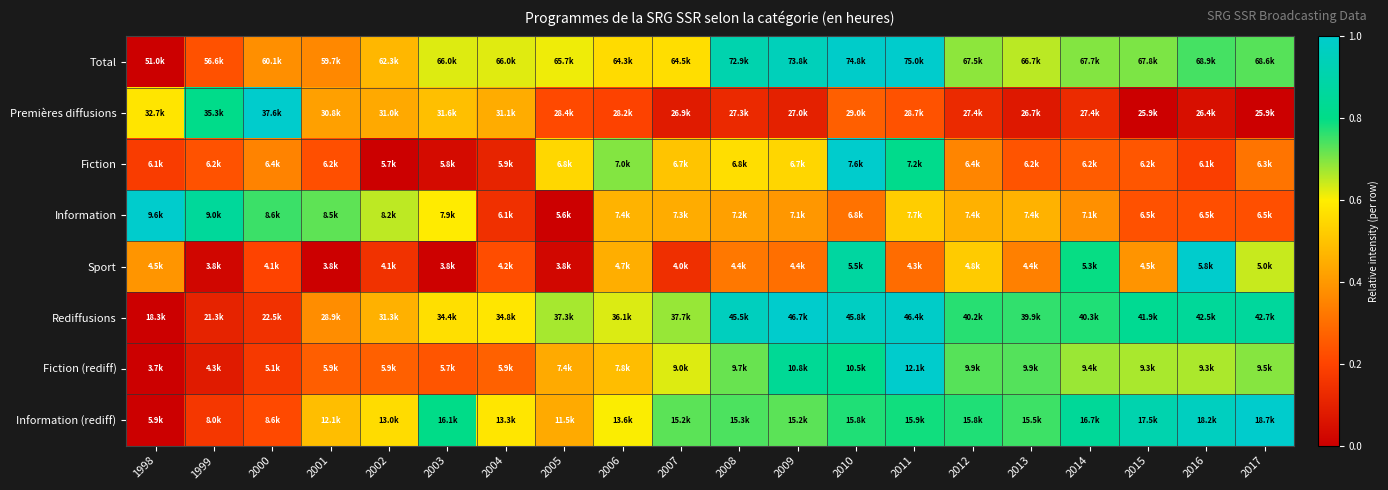

What is the spread (max minus min) of values at 2001?

0.7